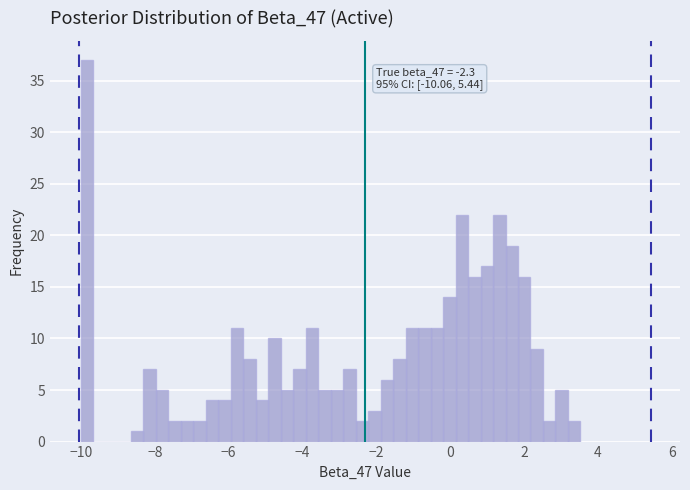

Around what value on the x-axis is the tallest bar? Give the approximate position of its centre, as read against the axis.

-9.8